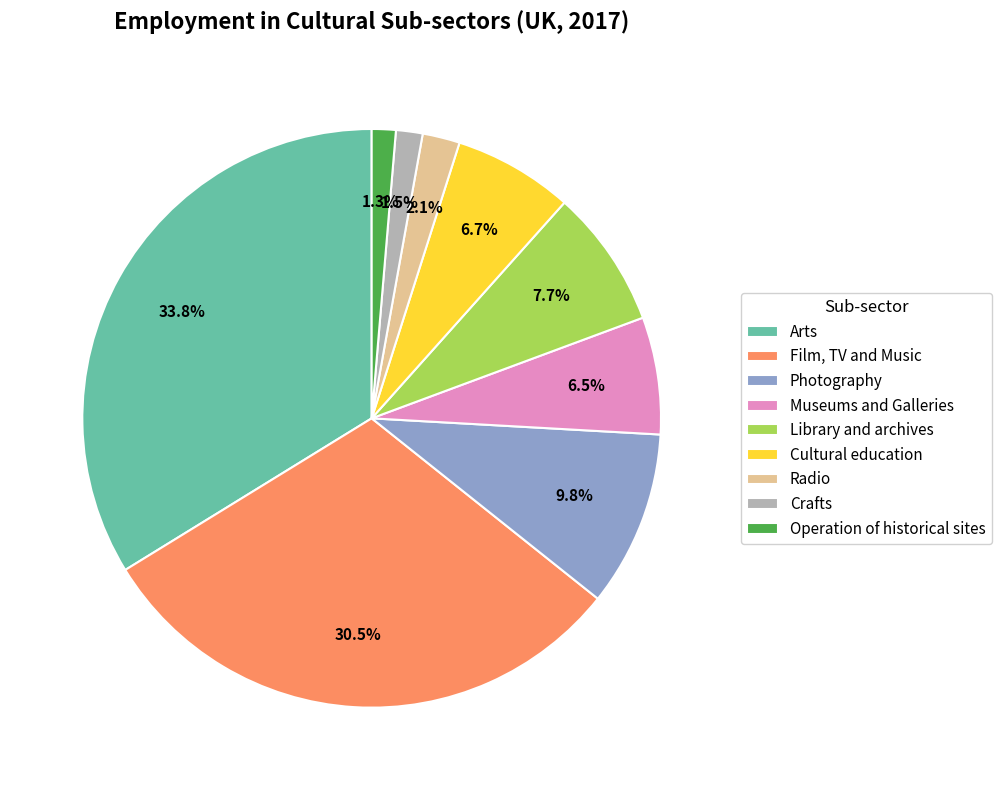

Combined, what portion of the pie is Crafts and Operation of historical sites?

2.8%